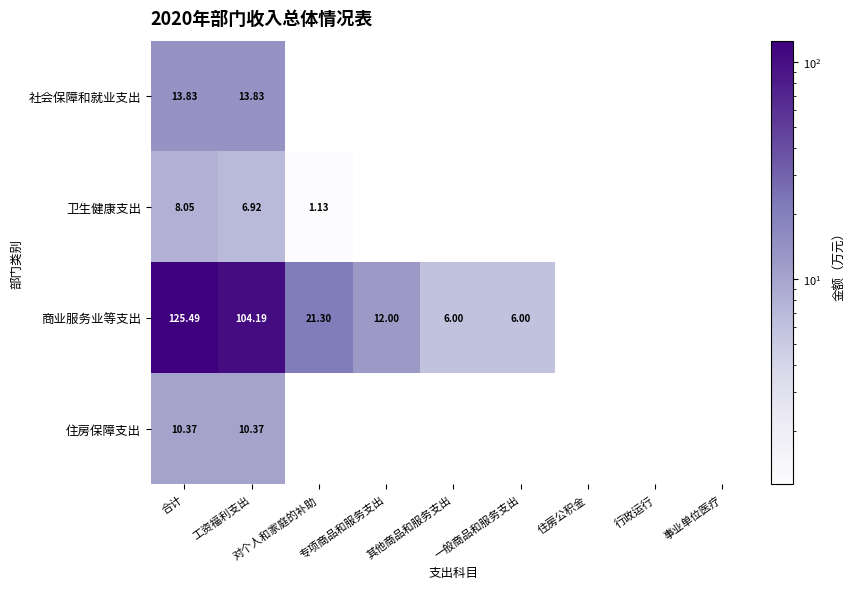

At which label is 卫生健康支出 closest to 4?

对个人和家庭的补助